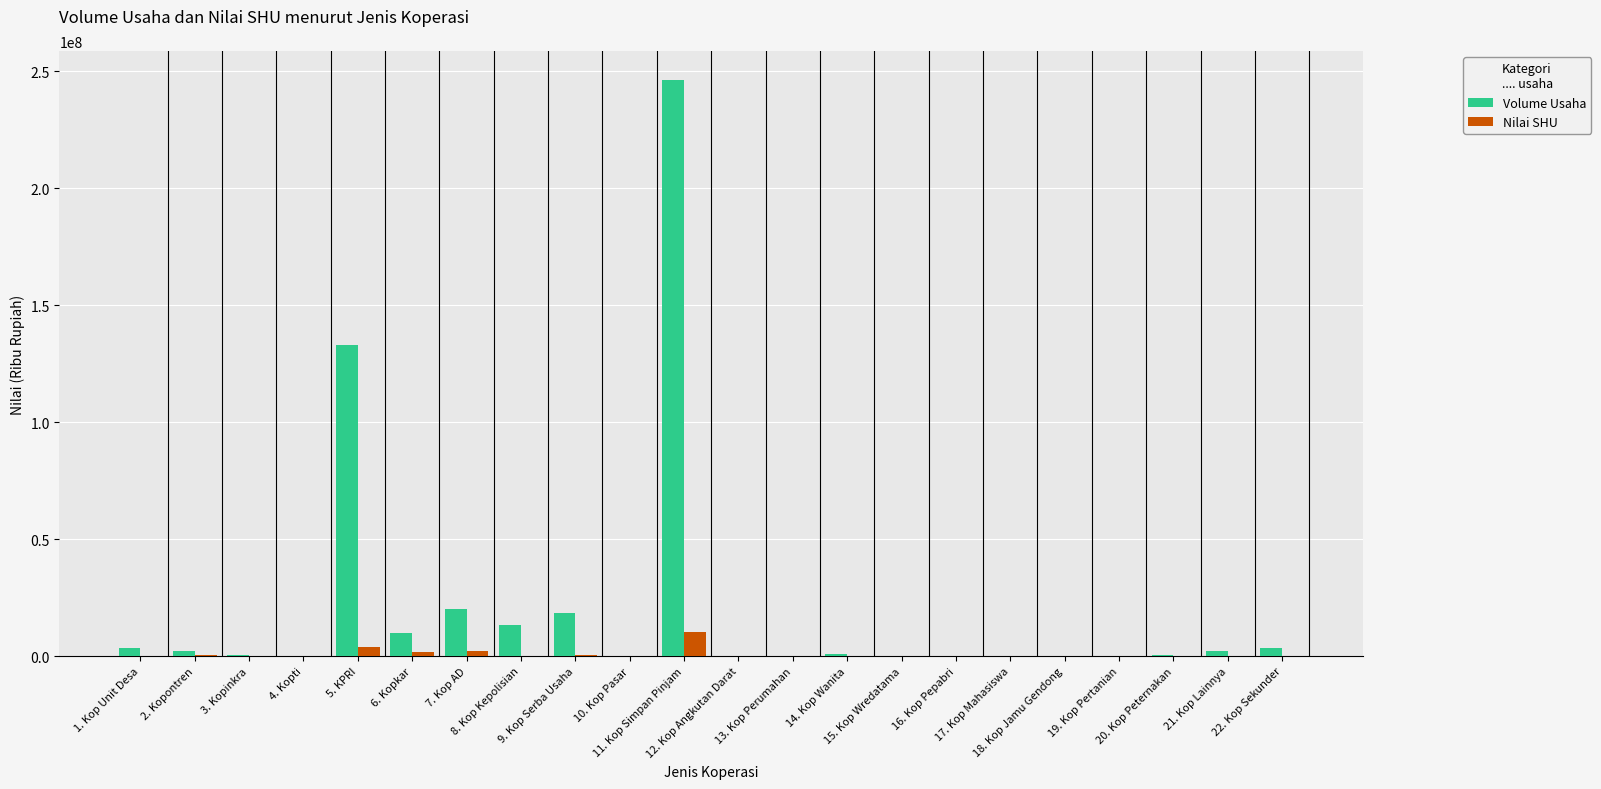

What is the sum of all Volume Usaha values?

455433970.1